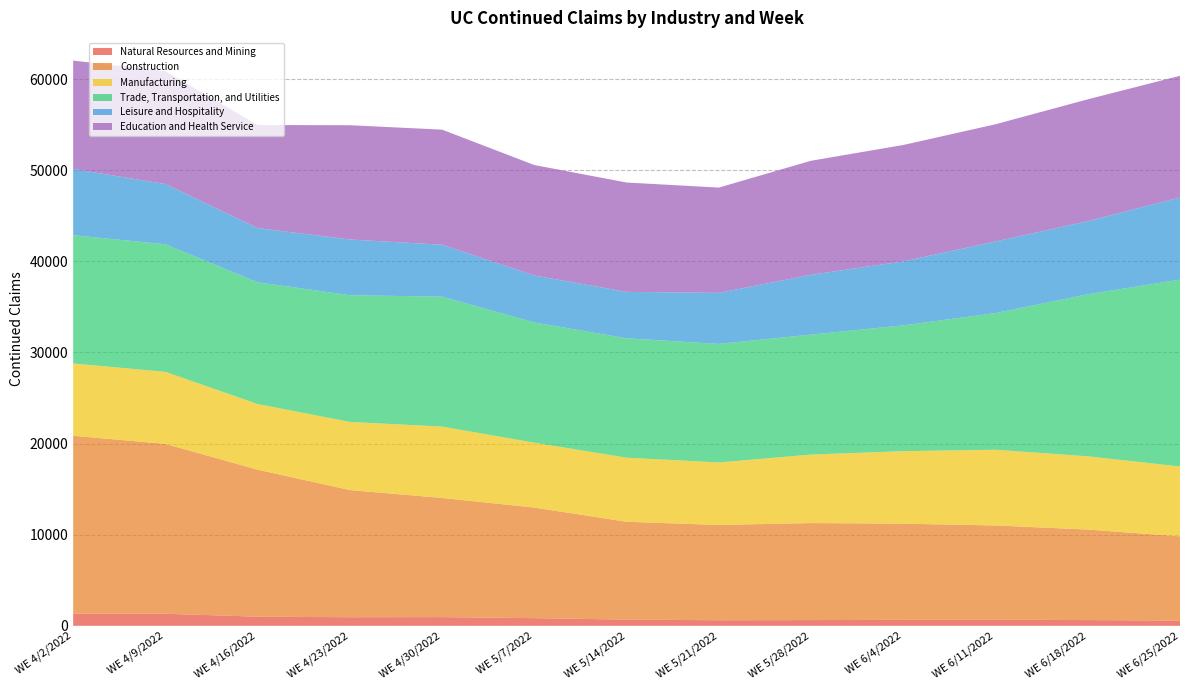

Reading right to left, transcribe all the data shown in this chart.

Natural Resources and Mining: 580	629	673	653	629	611	682	841	955	942	1004	1325	1334
Construction: 9241	9936	10338	10555	10647	10456	10738	12137	13077	13956	16130	18639	19526
Manufacturing: 7665	8037	8313	7960	7517	6860	7031	7120	7832	7479	7204	7909	7929
Trade, Transportation, and Utilities: 20509	17782	14995	13806	13166	13010	13101	13196	14258	13905	13365	14000	14073
Leisure and Hospitality: 9017	8022	7862	7022	6565	5603	5098	5155	5703	6115	5949	6611	7278
Education and Health Service: 13353	13375	12863	12773	12515	11555	12001	12120	12627	12542	11309	12386	11891